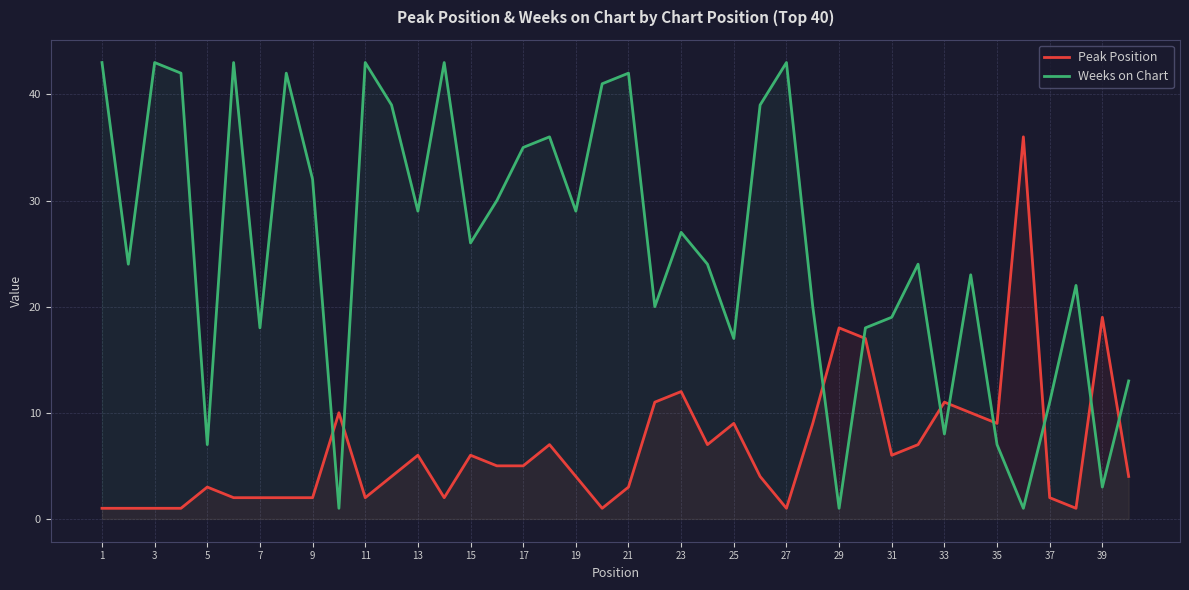

Is the value of Weeks on Chart at 9 greater than the value of Peak Position at 3?

Yes